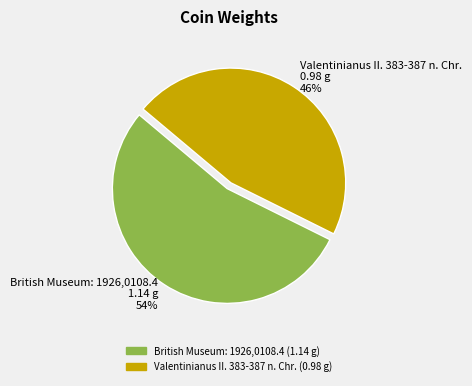

What is the largest slice in the pie chart?

British Museum: 1926,0108.4